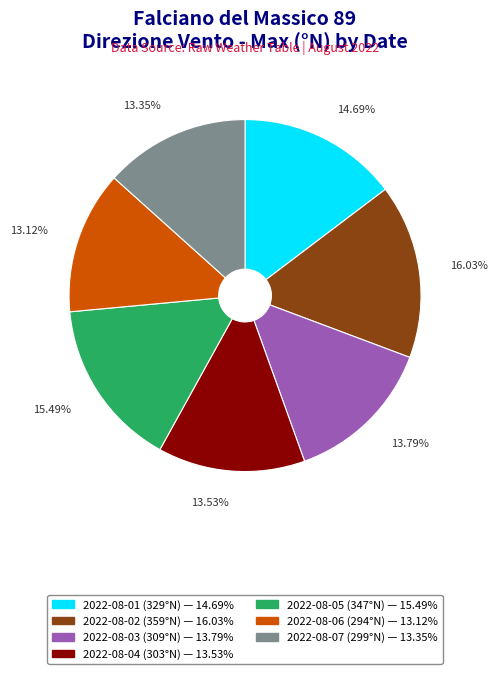

What is the ratio of the value at 2022-08-05 to the value at 2022-08-04?

1.1